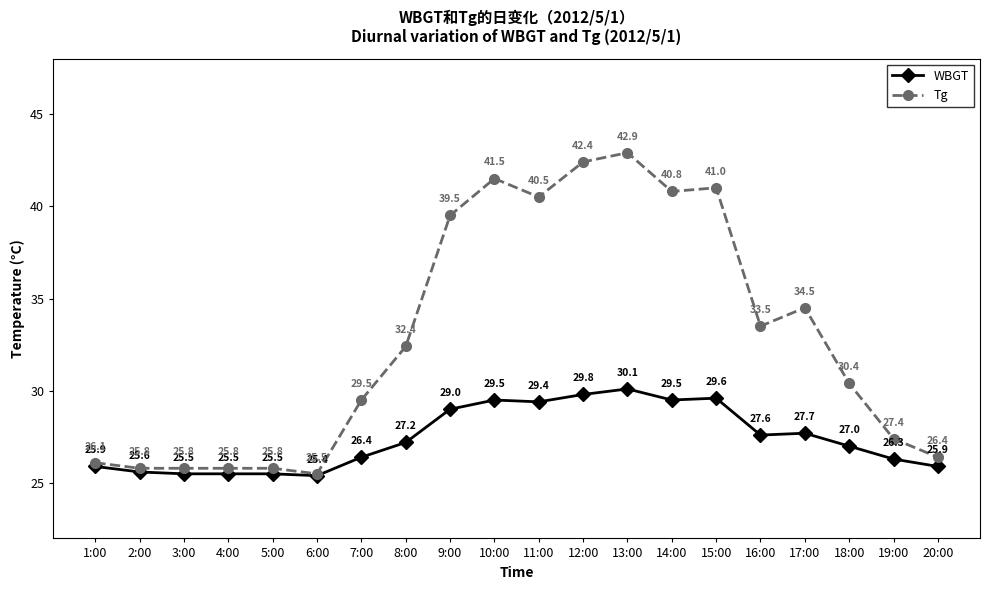

Is it true that WBGT equals 35.4 at 1:00?

False